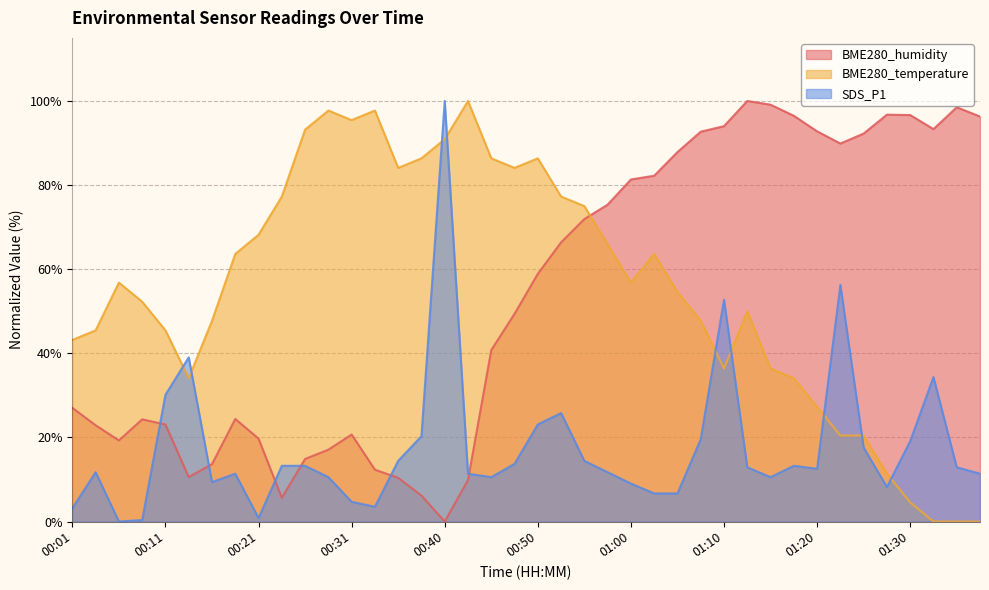

Reading right to left, list all the values displayed in this chart.

BME280_humidity: 96.3	98.5	93.3	96.7	96.7	92.3	89.9	92.8	96.5	99.1	100.0	94.0	92.7	87.9	82.2	81.3	75.4	71.9	66.4	58.9	49.4	40.8	9.9	0.0	6.2	10.4	12.3	20.7	17.1	14.9	5.6	19.7	24.4	13.6	10.6	23.1	24.3	19.3	22.9	27.0
BME280_temperature: 0.0	0.0	0.0	4.5	11.4	20.5	20.5	27.3	34.1	36.4	50.0	36.4	47.7	54.5	63.6	56.8	65.9	75.0	77.3	86.4	84.1	86.4	100.0	90.9	86.4	84.1	97.7	95.5	97.7	93.2	77.3	68.2	63.6	47.7	34.1	45.5	52.3	56.8	45.5	43.2
SDS_P1: 11.4	12.9	34.3	19.1	8.2	17.6	56.3	12.5	13.2	10.6	12.9	52.8	19.6	6.7	6.7	9.0	11.7	14.4	25.8	23.1	13.7	10.6	11.4	100.0	20.3	14.4	3.5	4.7	10.6	13.2	13.2	0.8	11.4	9.4	39.0	30.1	0.4	0.0	11.7	3.2